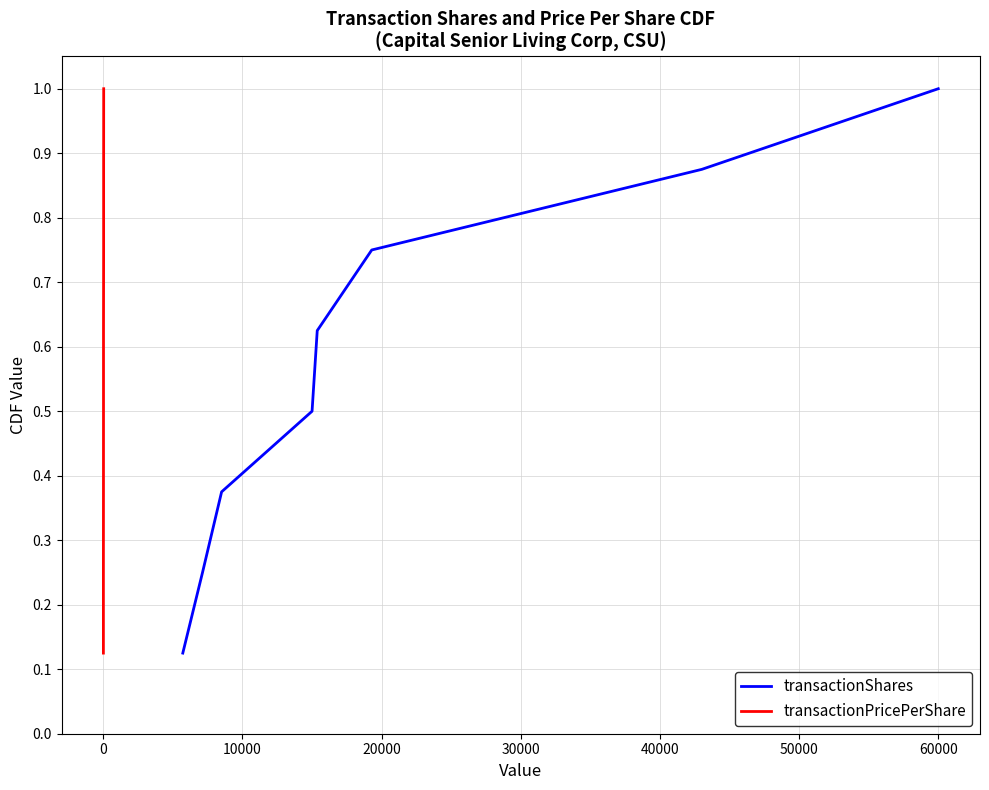

True or false: transactionPricePerShare and transactionShares cross at least once.

False